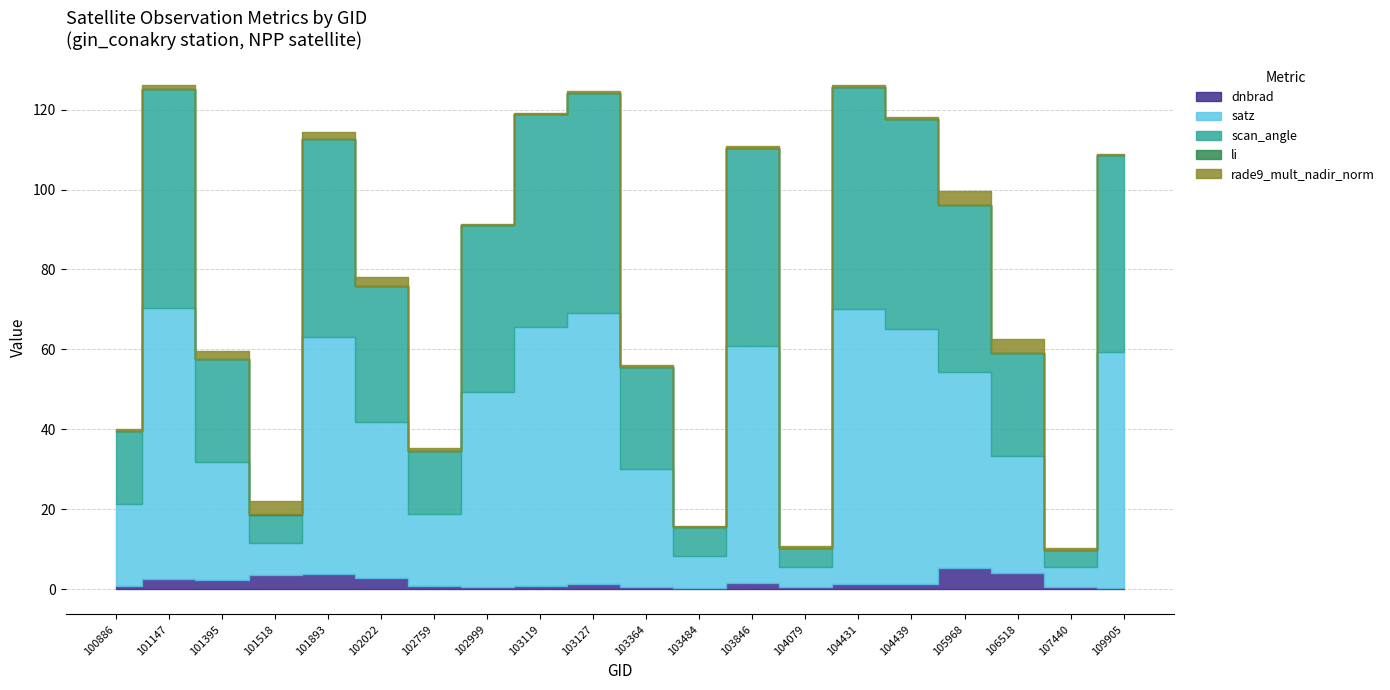

Reading left to right, what are all the values shown in this chart?

dnbrad: 0.7	2.5	2.3	3.6	3.8	2.8	0.8	0.4	0.7	1.3	0.5	0.3	1.5	0.5	1.2	1.2	5.4	4.1	0.5	0.3
satz: 20.7	67.8	29.4	8.0	59.3	39.2	18.0	48.8	65.0	67.8	29.4	8.1	59.3	5.2	68.9	63.9	48.9	29.3	5.0	59.1
scan_angle: 18.2	55.0	25.8	7.1	49.6	34.0	15.9	41.8	53.3	55.0	25.8	7.1	49.5	4.6	55.6	52.6	41.9	25.6	4.4	49.4
li: 0.0	0.0	0.1	0.2	0.1	0.1	0.0	0.0	0.0	0.0	0.0	0.0	0.0	0.0	0.0	0.0	0.1	0.1	0.0	0.0
rade9_mult_nadir_norm: 0.6	0.8	1.9	3.3	1.8	2.1	0.7	0.3	0.3	0.4	0.4	0.3	0.7	0.5	0.5	0.5	3.4	3.3	0.5	0.1